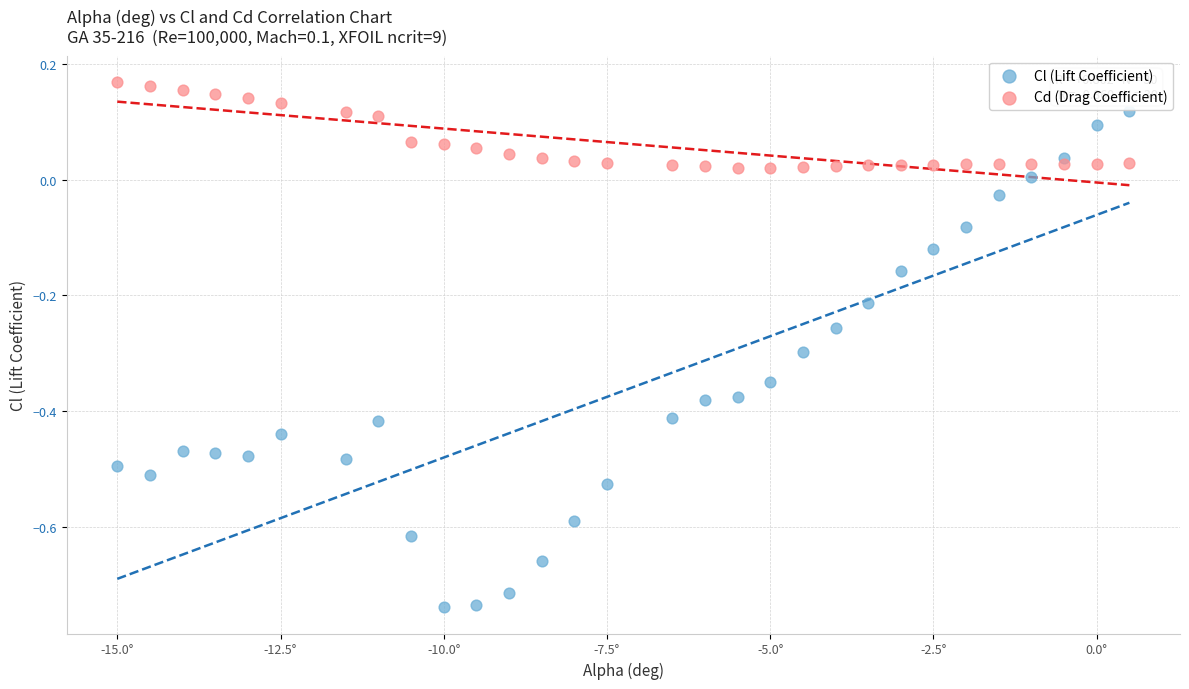

What is the X range (max minus min) for the scatter plot?

15.5